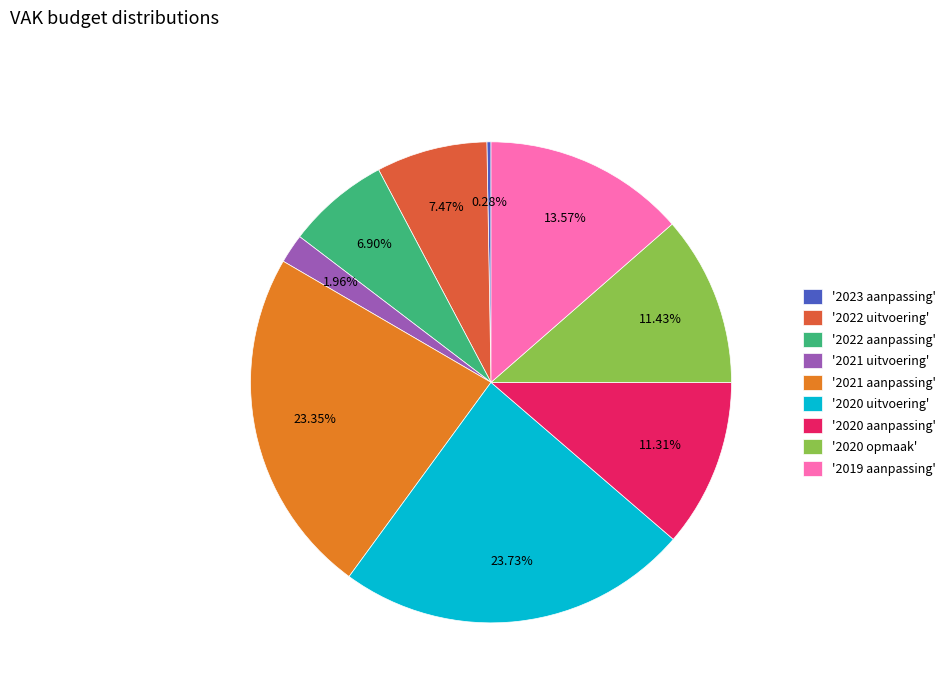

Is there any slice that represents more than half of the pie?

No